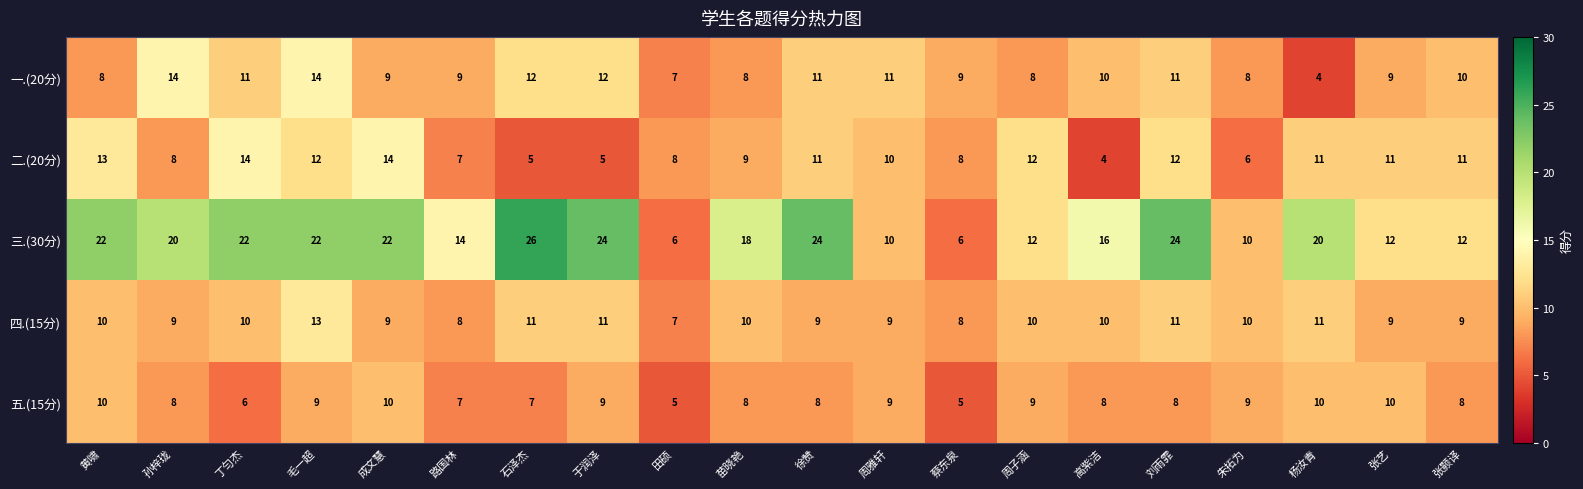

Which series has the largest range (max minus min)?

三.(30分)